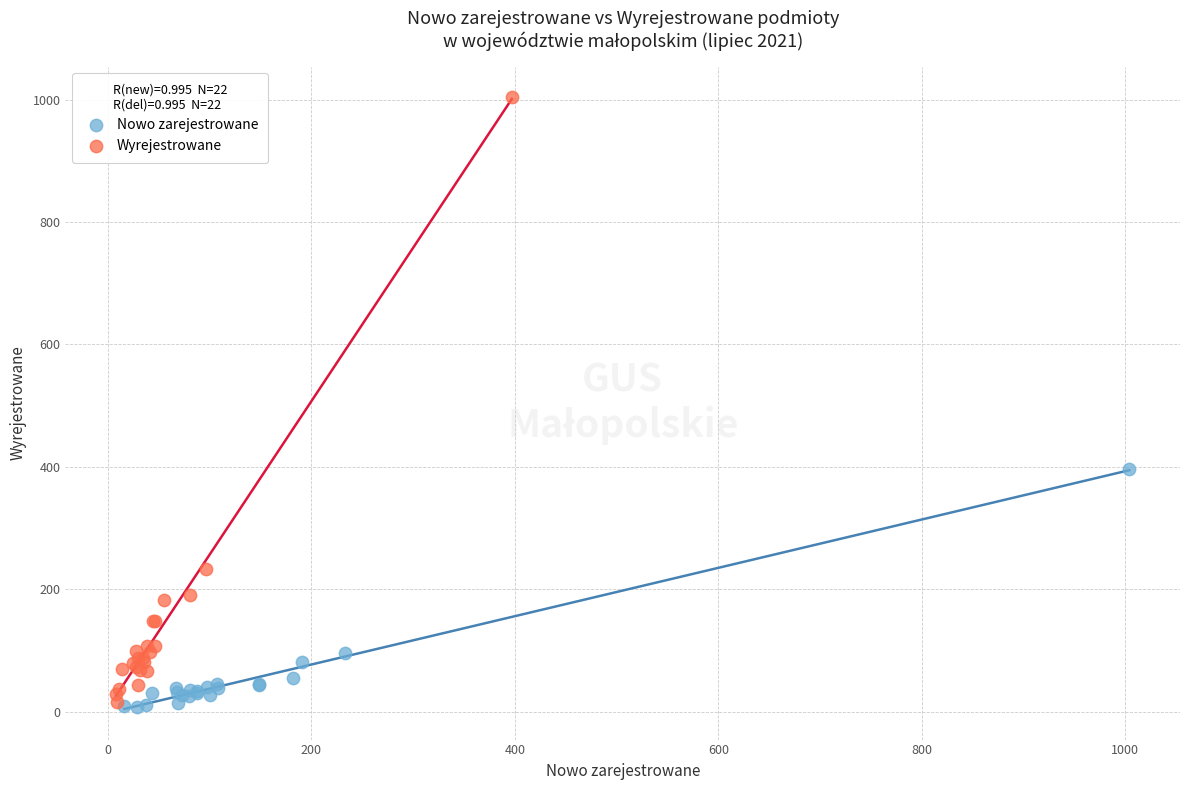

What are all the series names shown in the legend?

Nowo zarejestrowane, Wyrejestrowane